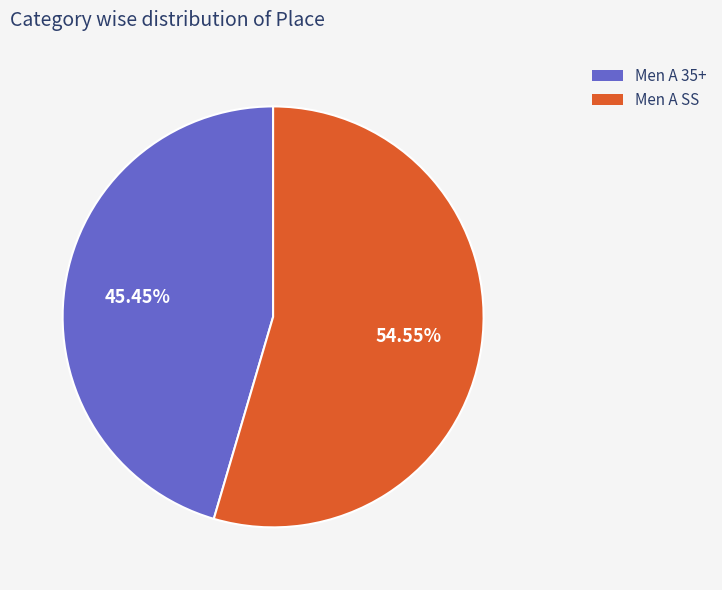

Does any single category account for the majority?

Yes